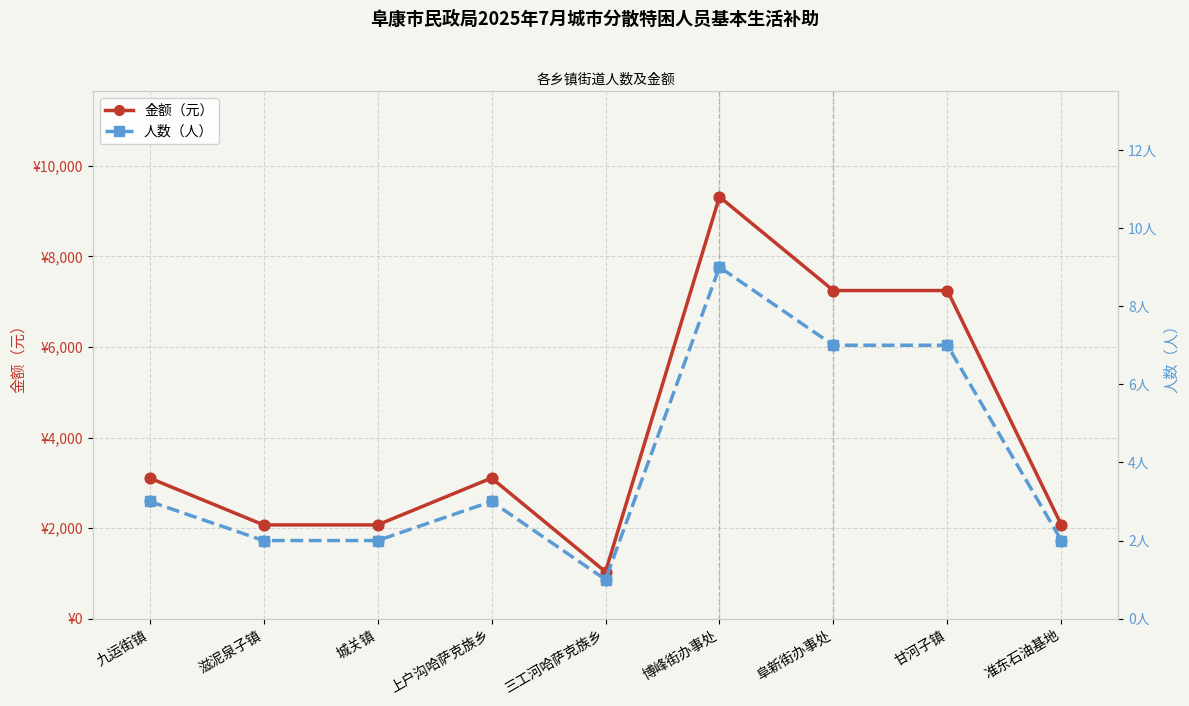

What are all the series names shown in the legend?

金额（元）, 人数（人）